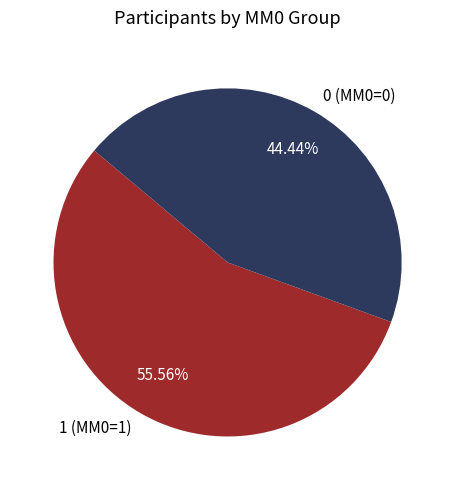

What is the ratio of the value at 0 (MM0=0) to the value at 1 (MM0=1)?

0.8